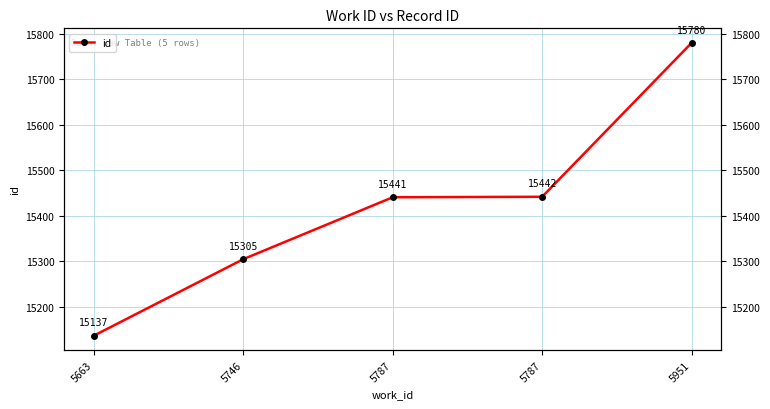

What is the change in value from 5746 to 5787?

+137